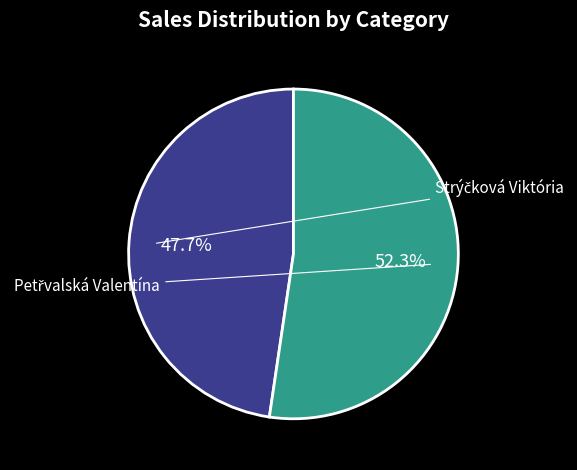

Rank the categories by value from lowest to highest.

Strýčková Viktória, Petřvalská Valentína